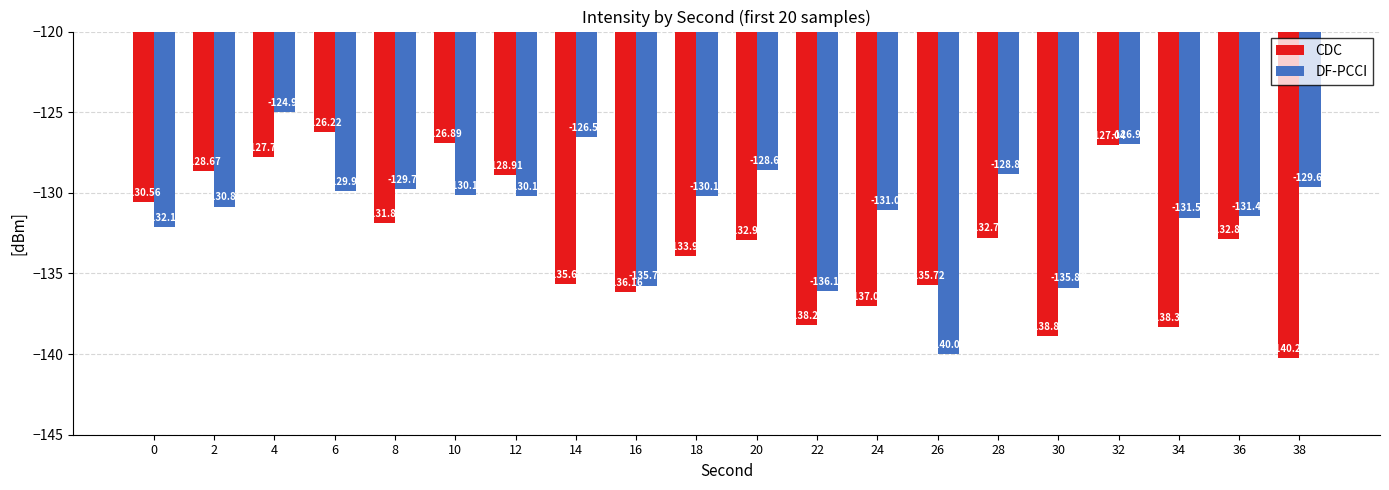

Which series has the largest range (max minus min)?

DF-PCCI